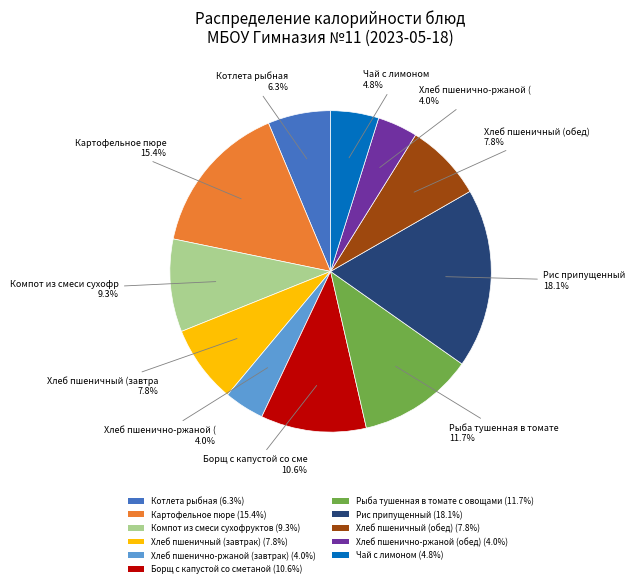

What is the ratio of the value at Рис припущенный (18.1%) to the value at Хлеб пшенично-ржаной (завтрак) (4.0%)?

4.5